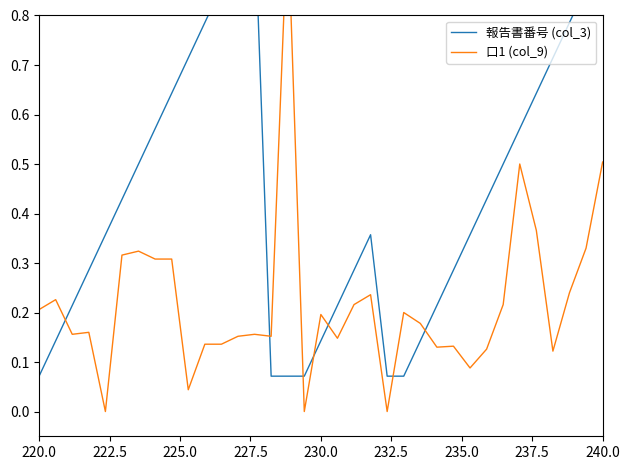

How many times do 報告書番号 (col_3) and 口1 (col_9) cross each other?

7